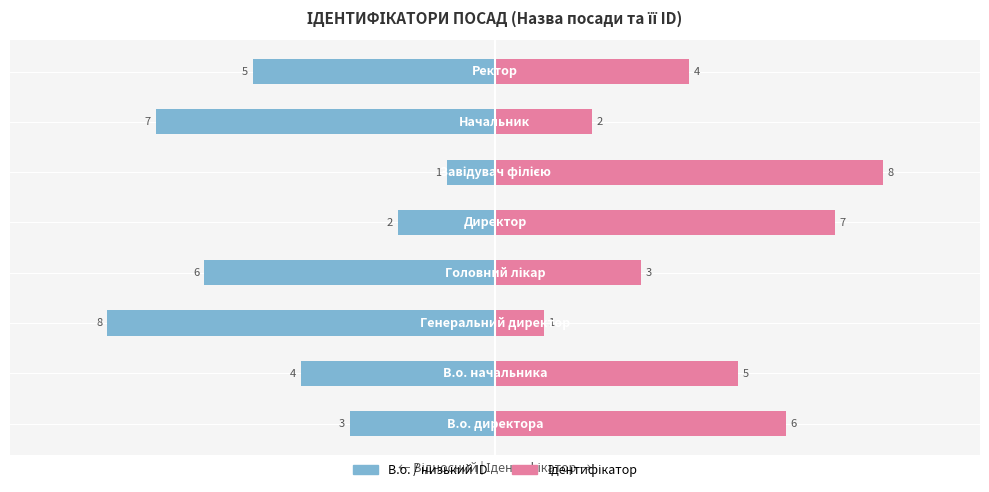

Between 0 and 1, which series saw the biggest shift?

В.о. / низький ID